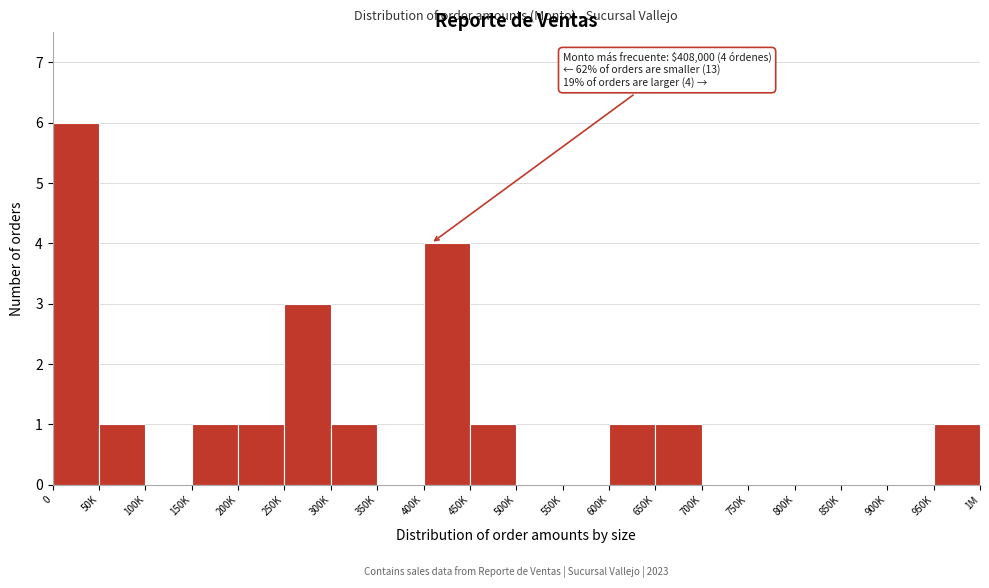

Reading left to right, list all the values displayed in this chart.

0=6	50K=1	100K=0	150K=1	200K=1	250K=3	300K=1	350K=0	400K=4	450K=1	500K=0	550K=0	600K=1	650K=1	700K=0	750K=0	800K=0	850K=0	900K=0	950K=1